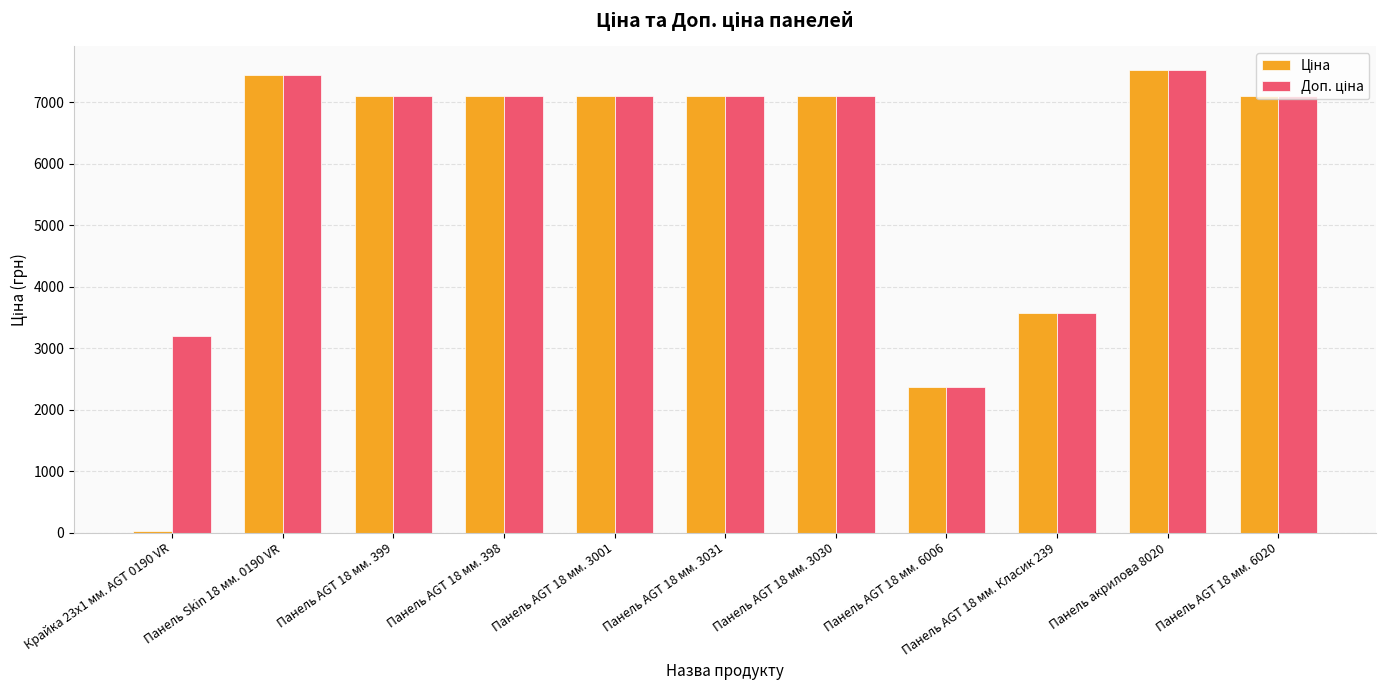

What is the total value across all series at Панель акрилова 8020?

15061.5